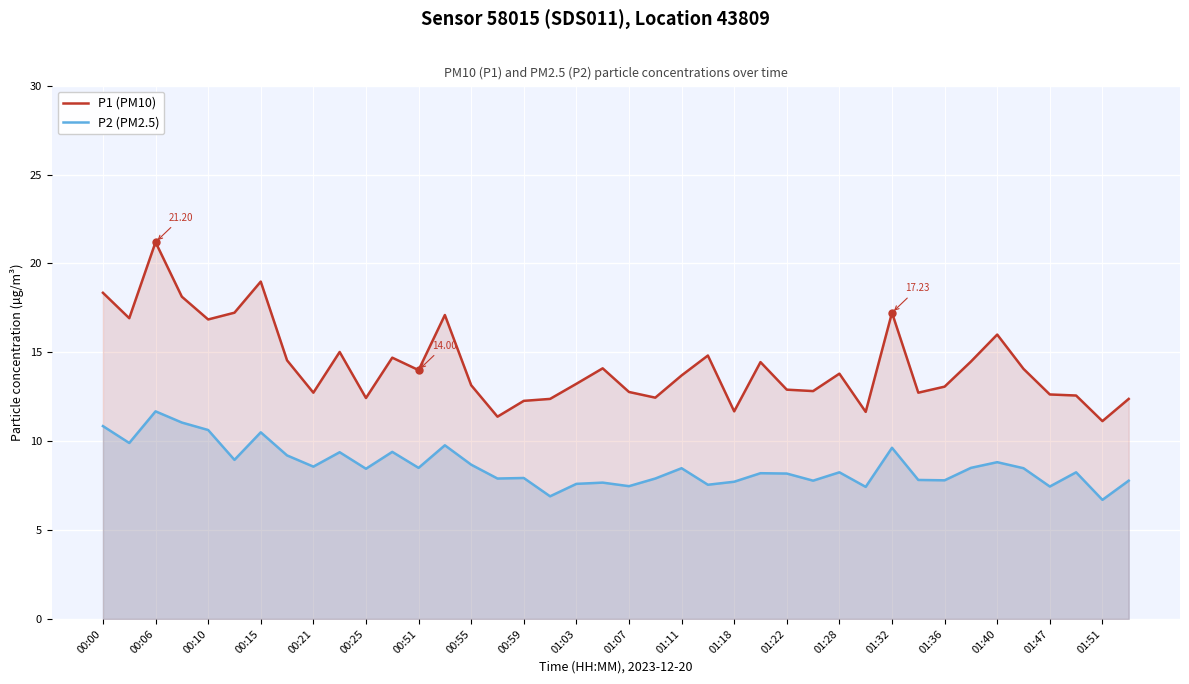

What is the difference between the second highest and minimum values in the P1 (PM10) series?

7.8